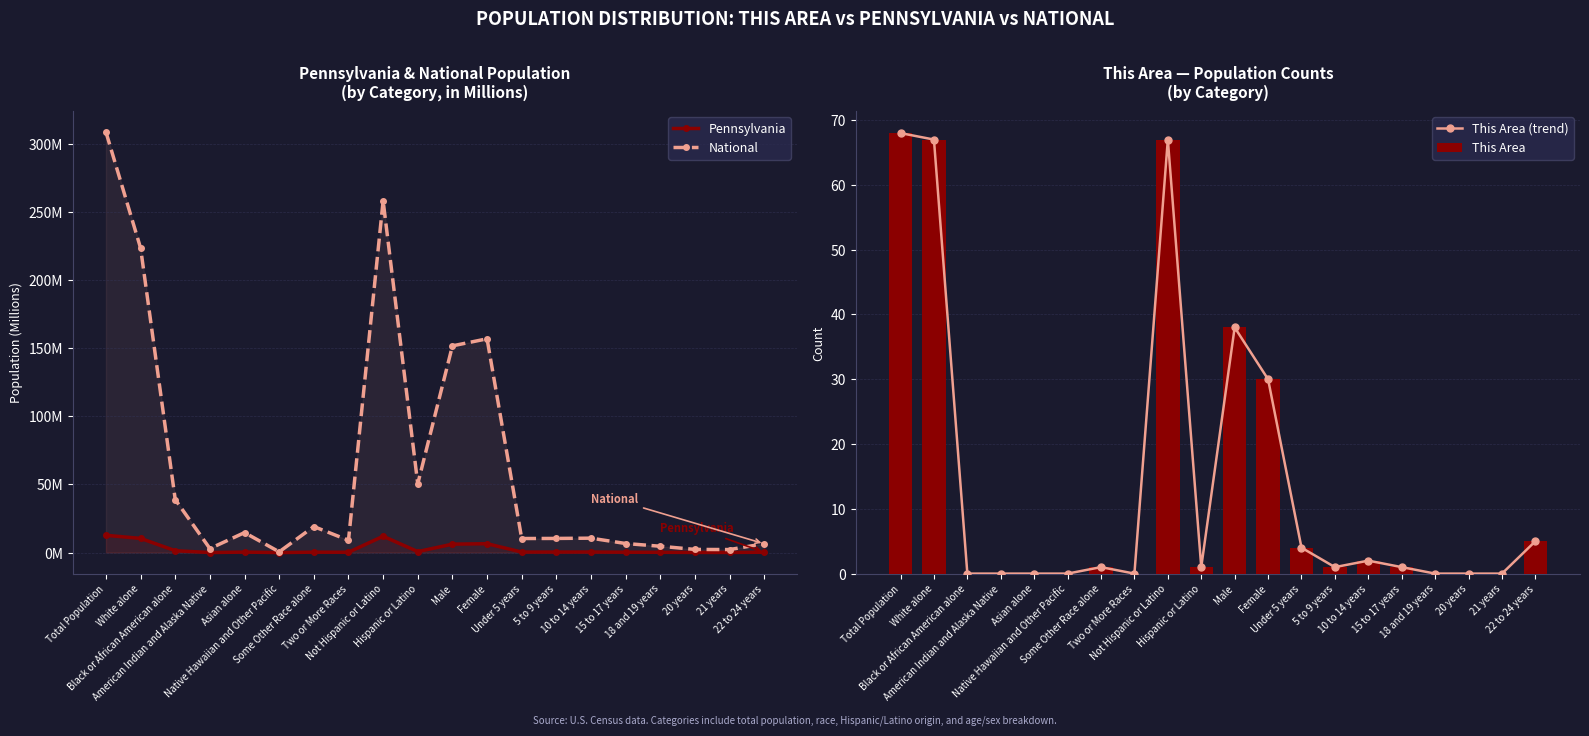

Which series has the largest range (max minus min)?

National